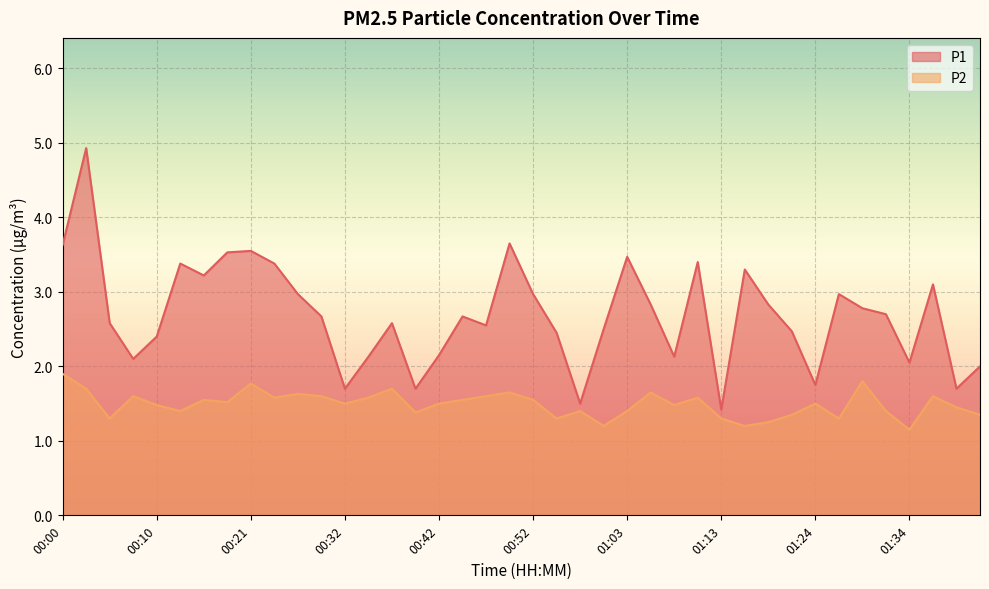

True or false: P1 has more than 2 interior local peaks.

True